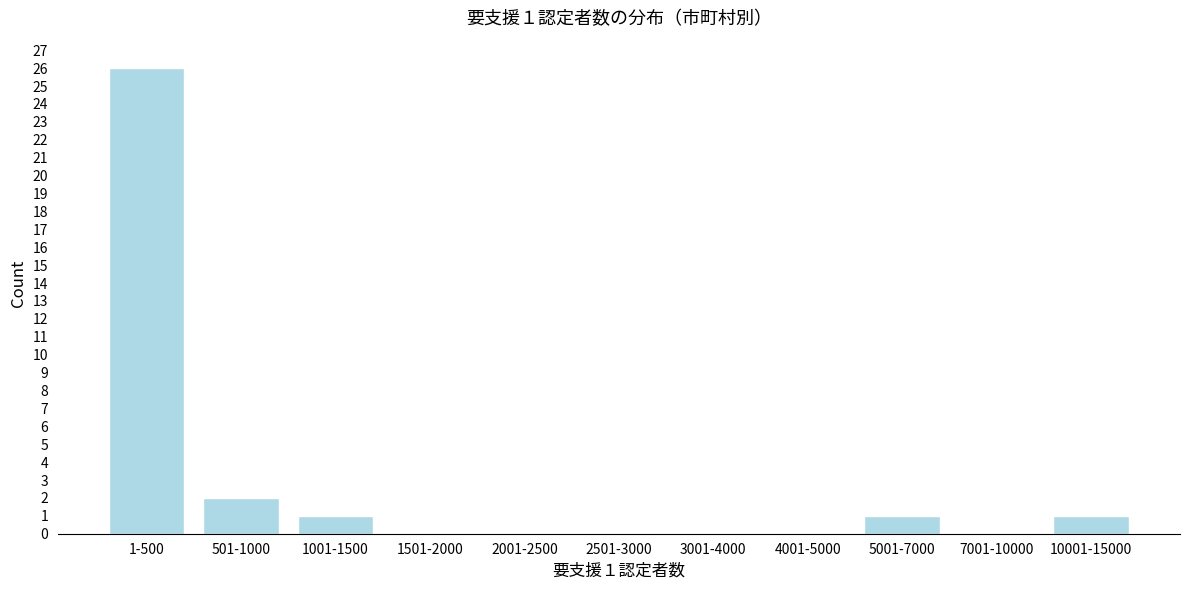

Reading left to right, list all the values displayed in this chart.

1-500=26	501-1000=2	1001-1500=1	1501-2000=0	2001-2500=0	2501-3000=0	3001-4000=0	4001-5000=0	5001-7000=1	7001-10000=0	10001-15000=1